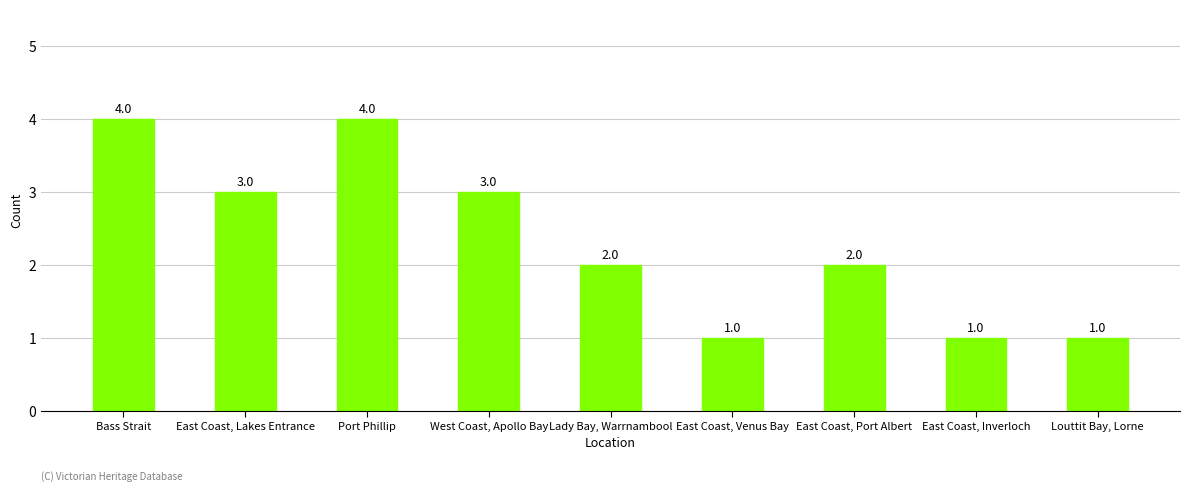

What is the ratio of the value at Port Phillip to the value at East Coast, Port Albert?

2.0